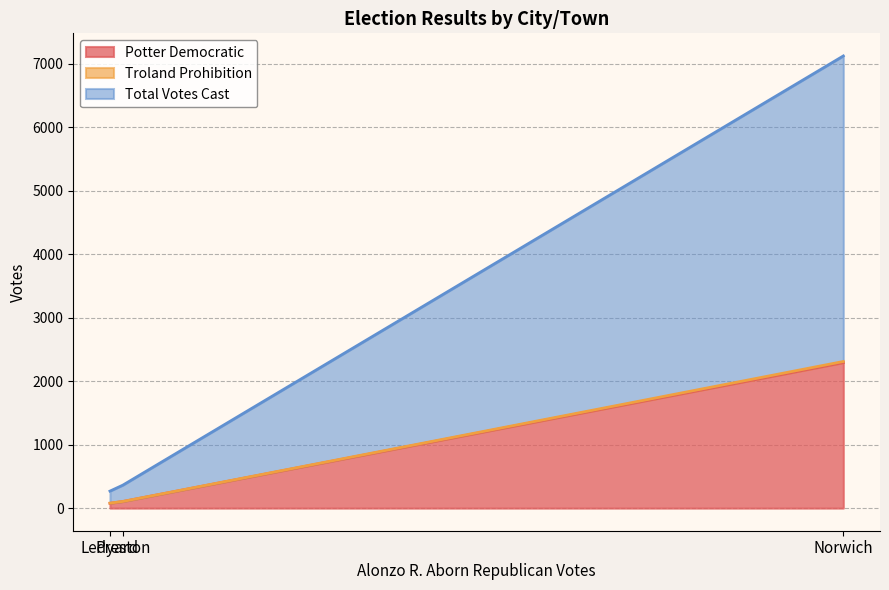

Rank the series by their maximum value, from highest to lowest.

Total Votes Cast, Potter Democratic, Troland Prohibition